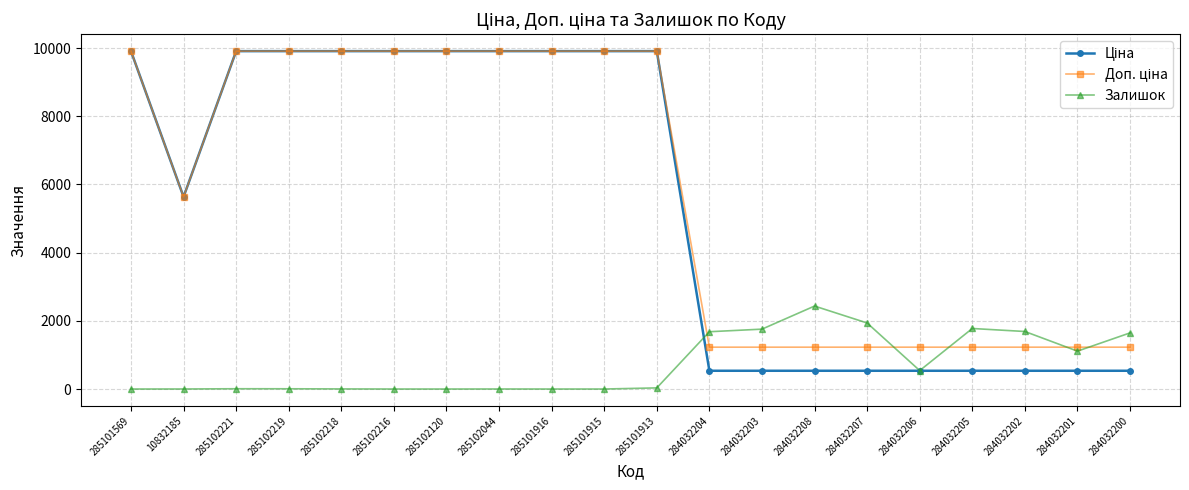

What is the maximum value shown in the chart?

9908.5